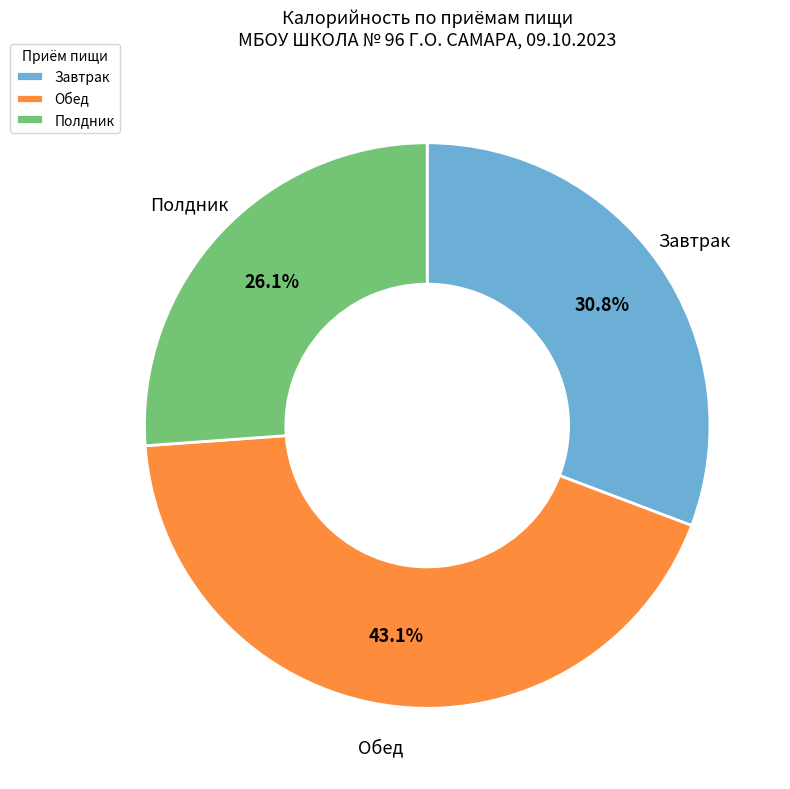

Between Обед and Завтрак, which is larger?

Обед